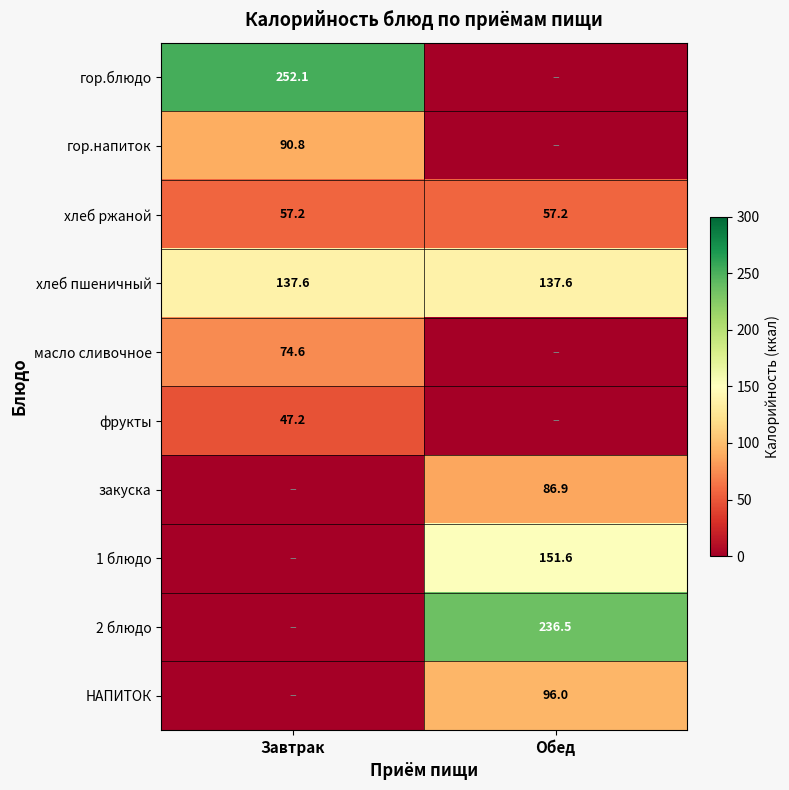

Is the value of НАПИТОК at Обед greater than the value of фрукты at Завтрак?

Yes